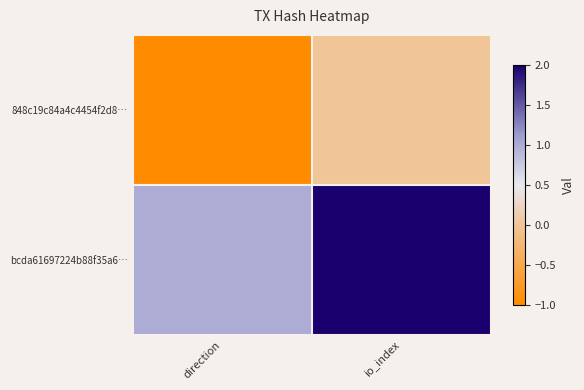

How many distinct data groups are displayed?

2